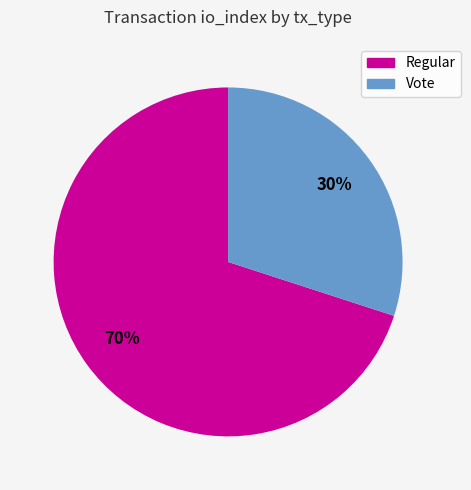

To the nearest percent, what portion does Vote represent?

30%